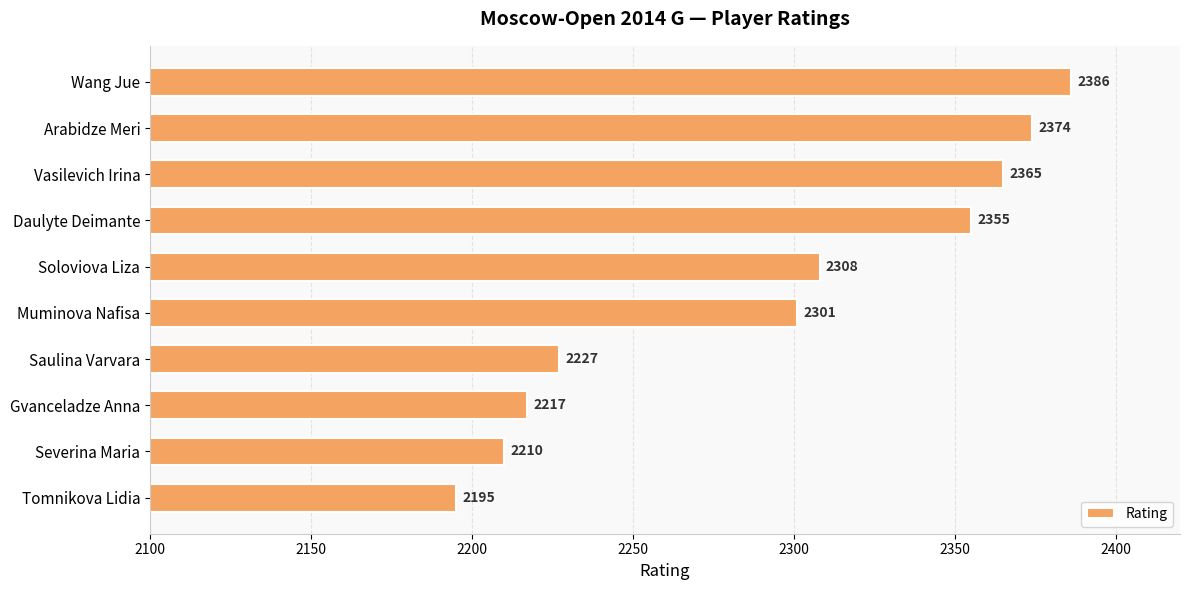

What position from the bottom is Wang Jue?

10